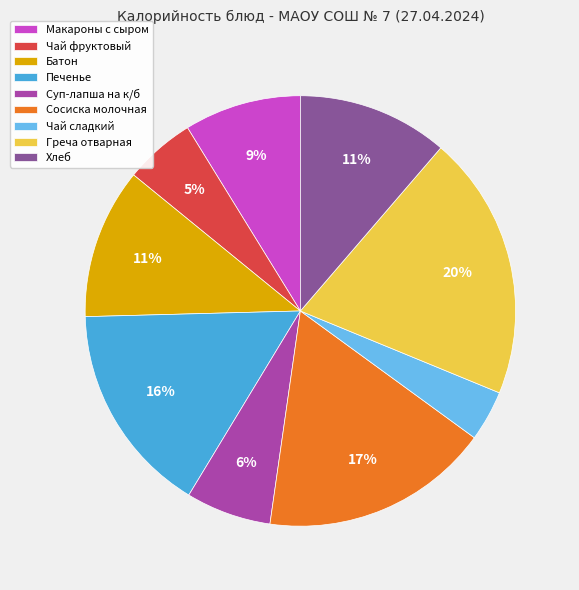

Combined, do Хлеб and Печенье account for over 50%?

No